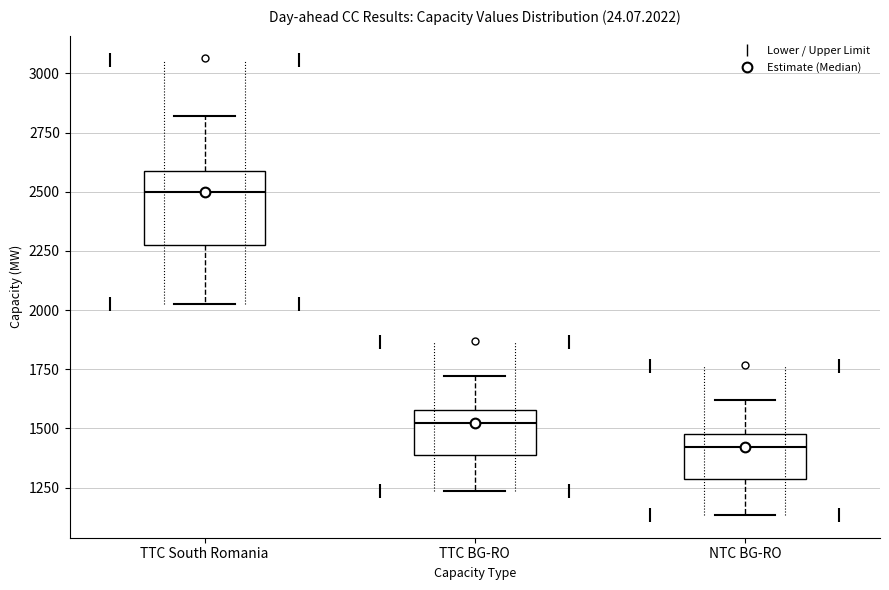

Which box's median line is the highest?

TTC South Romania